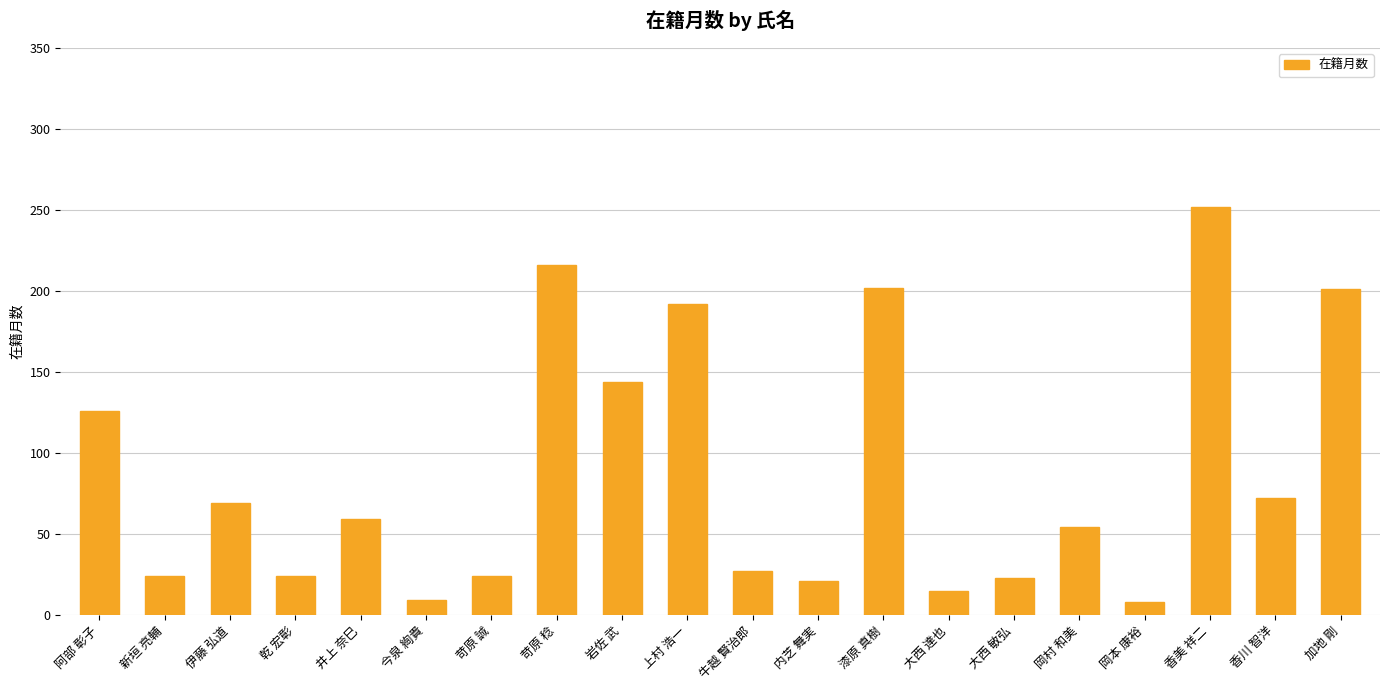

What is the greatest value displayed?

252